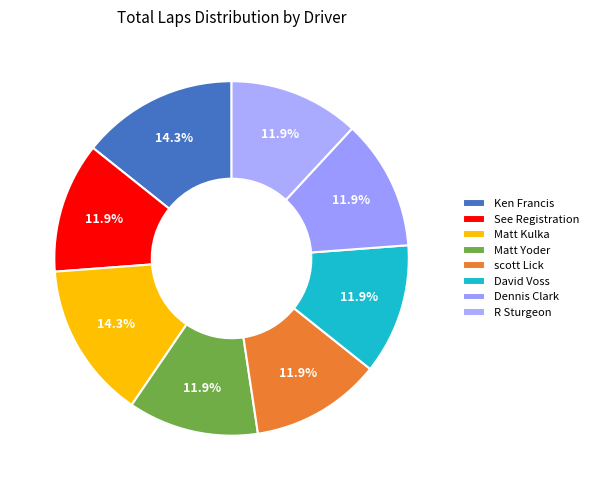

True or false: Dennis Clark accounts for 12% of the total.

True